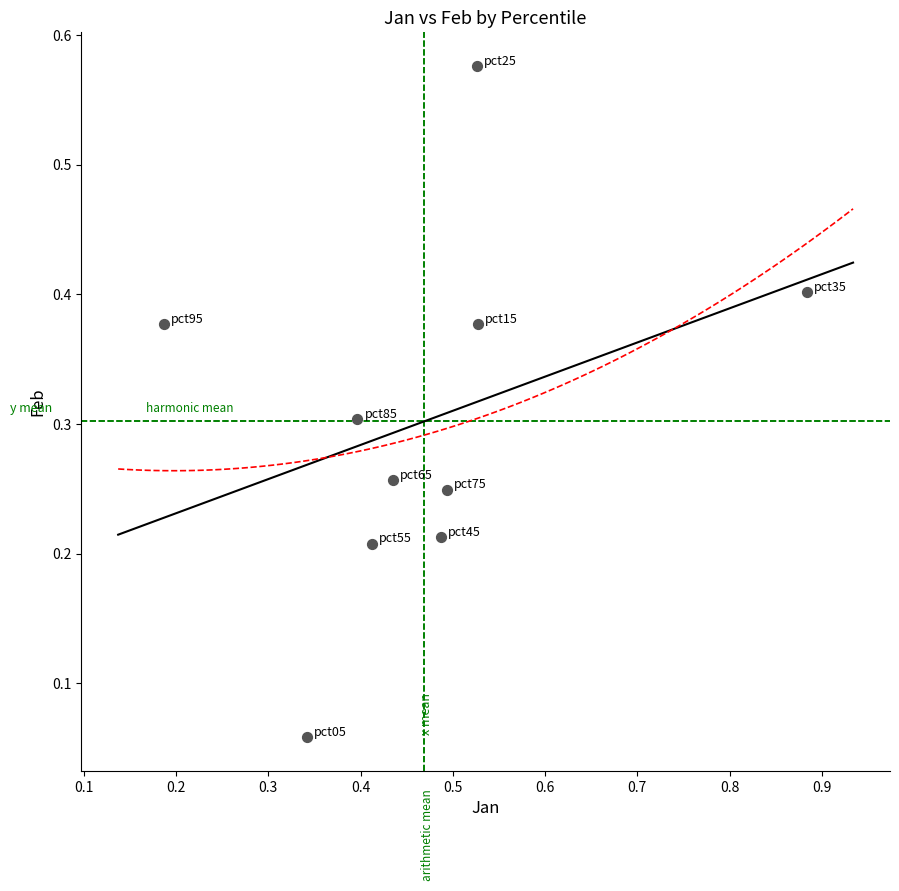

What is the average X value?

0.5